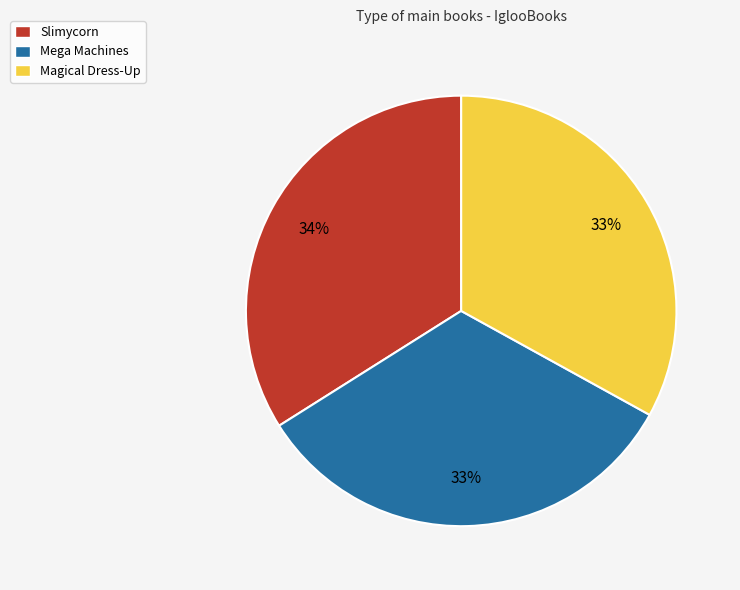

To the nearest percent, what is the average slice percentage?

33%